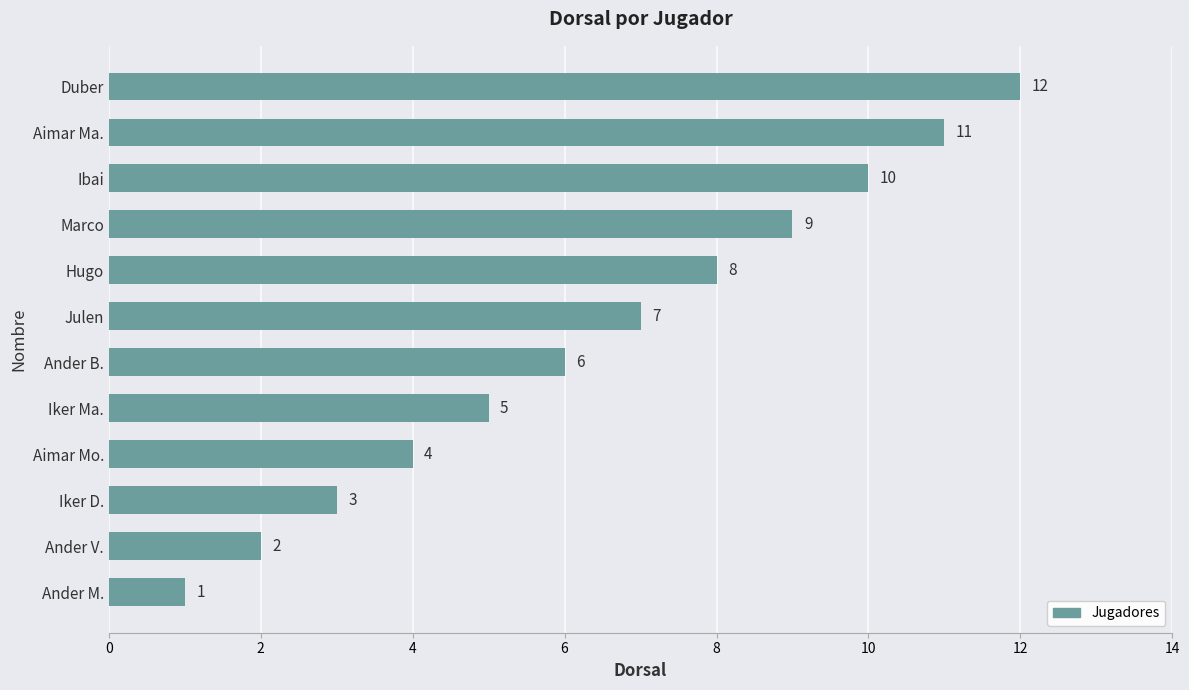

The chart shows a value of 2 at Ander V.. True or false?

True